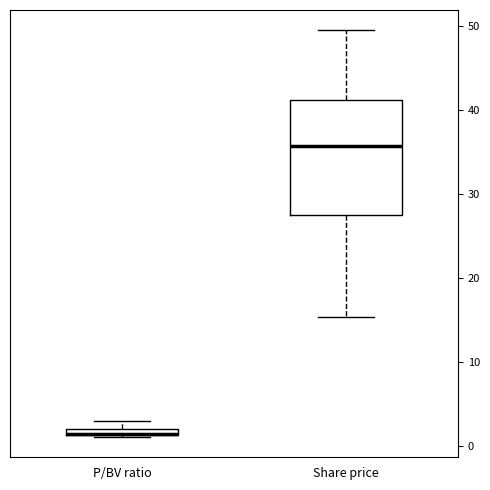

Where is the upper edge of the box for P/BV ratio on the y-axis? The values are not printed on the chart, so give them approximately, as read against the axis.

2